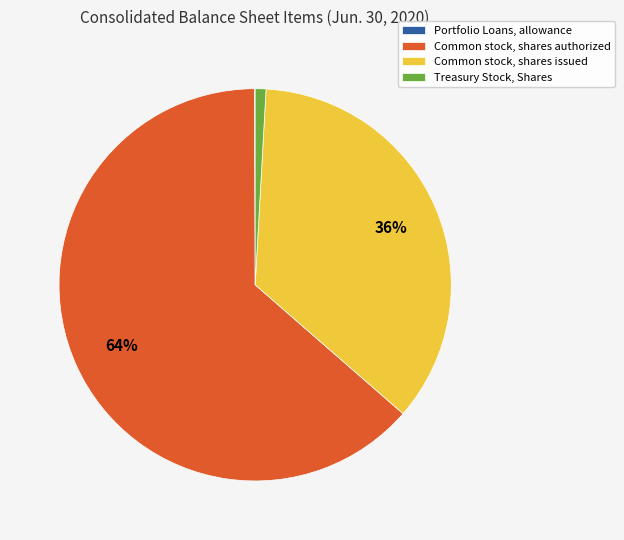

Is it true that Treasury Stock, Shares is 10% of the pie?

False